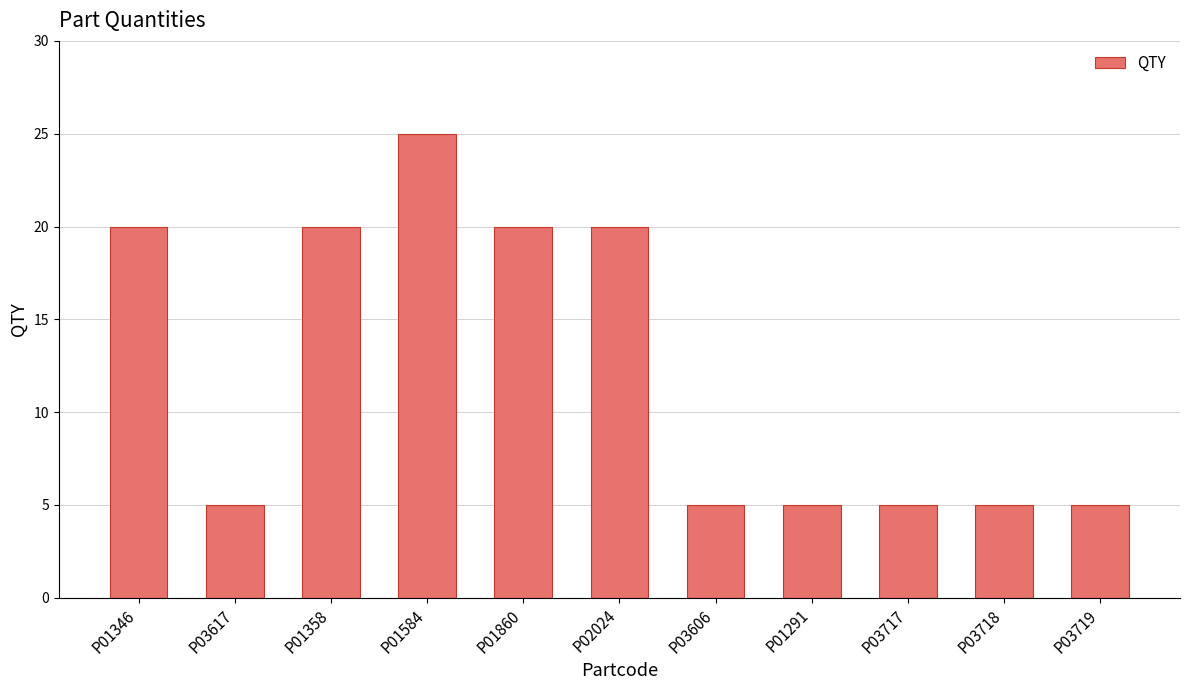

Approximately how many times larger is the value at P01346 compared to P01584?

0.8